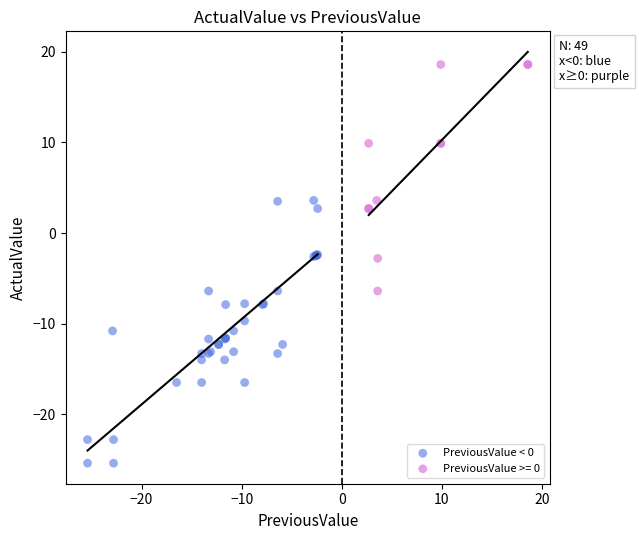

Which series reaches the maximum Y coordinate?

PreviousValue >= 0